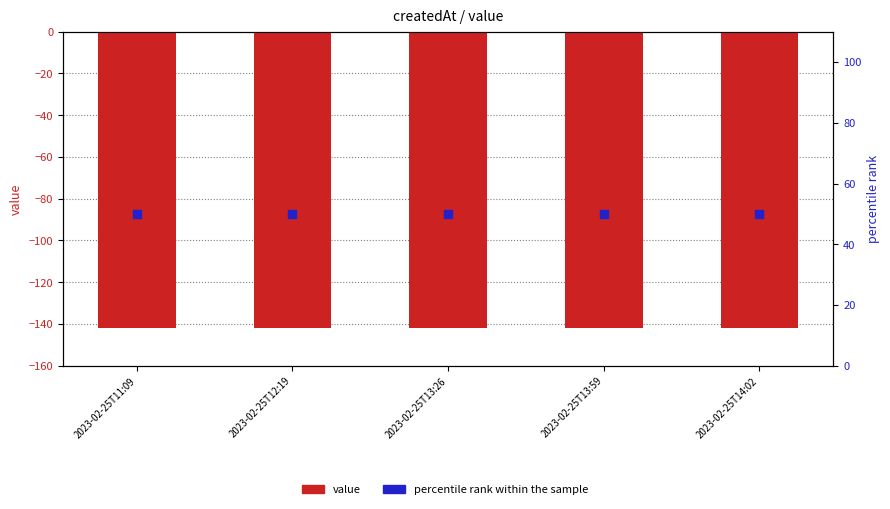

What is the total value across all series at 2023-02-25T14:02?

-91.8